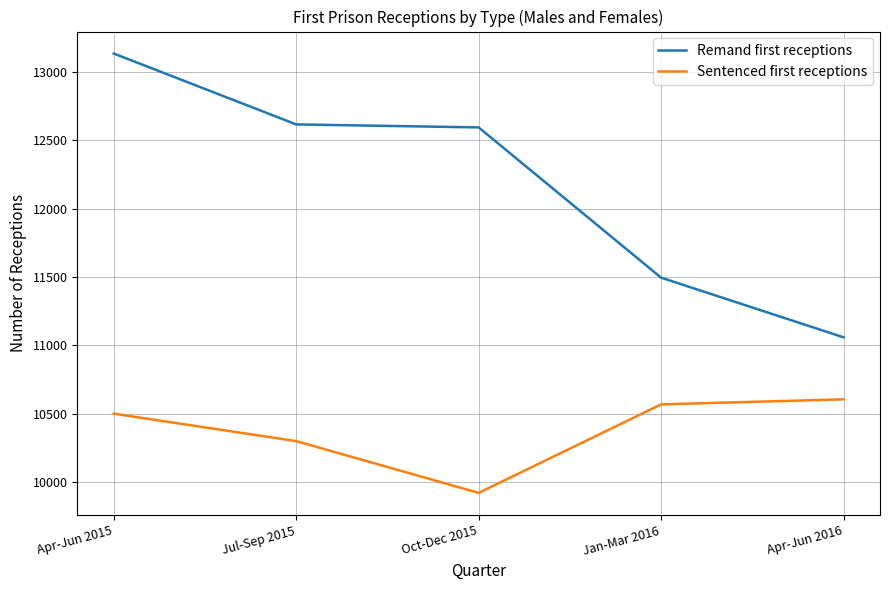

What is the smallest value displayed?

9919